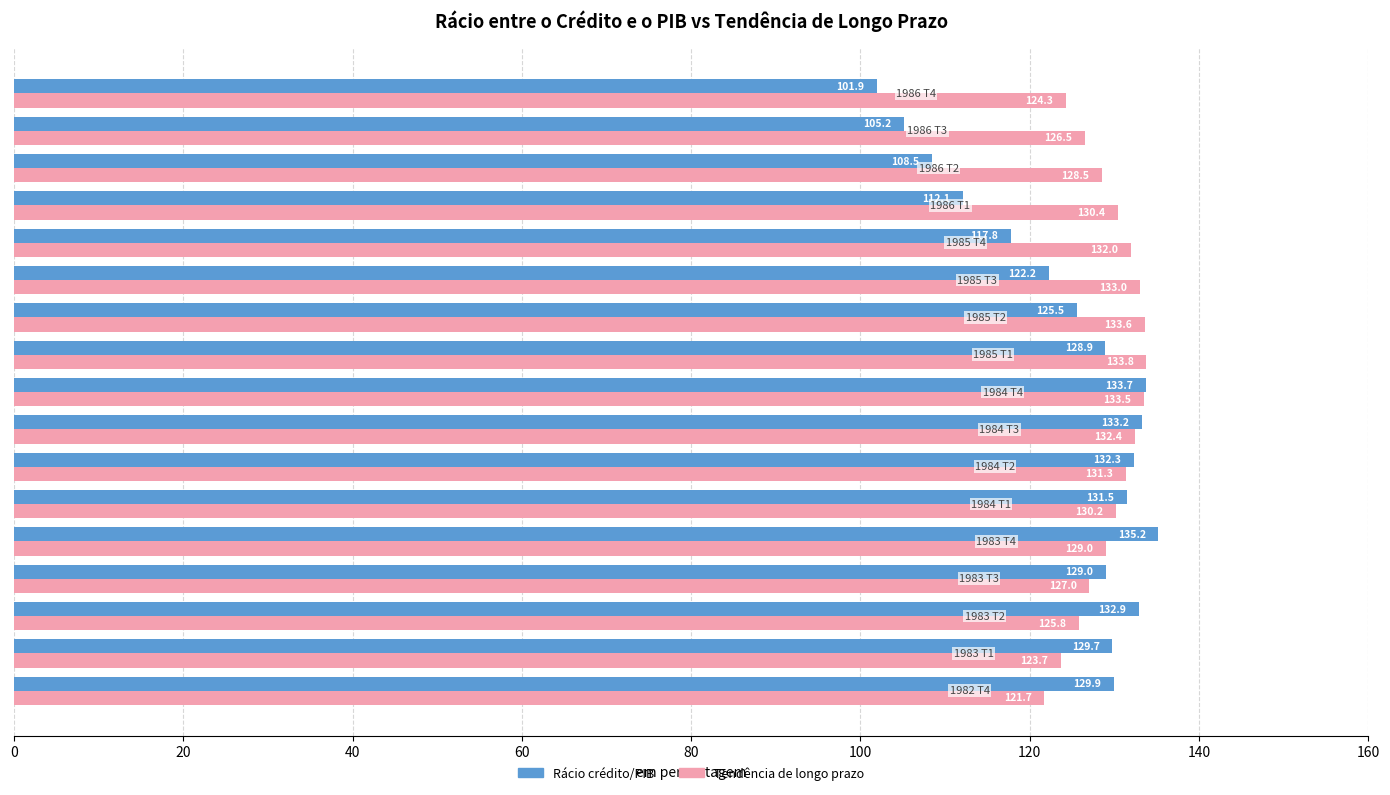

List the series in order of their overall mean, highest first.

Tendência de longo prazo, Rácio crédito/PIB